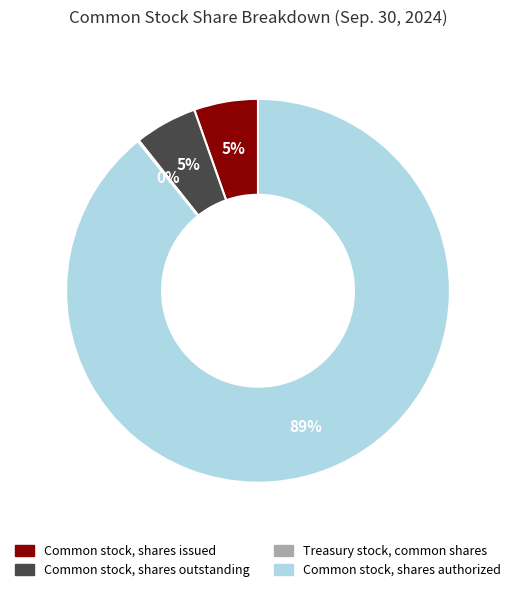

Which slice is the largest?

Common stock, shares authorized